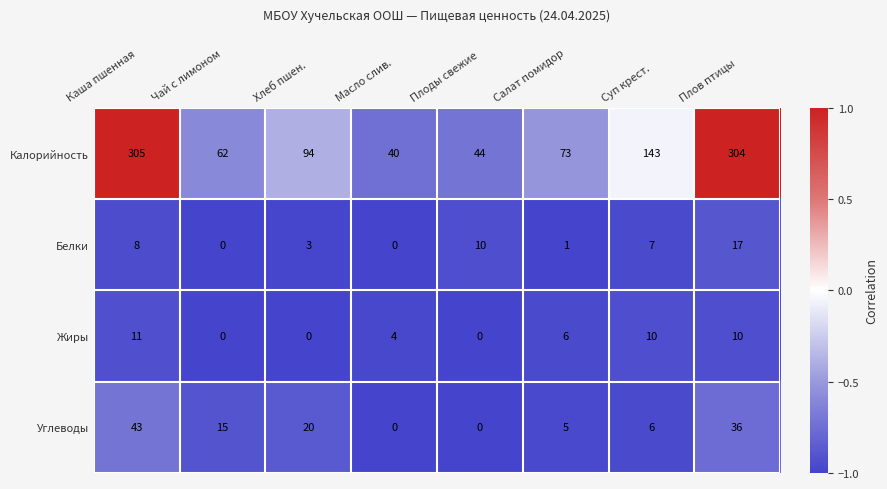

Is it true that Жиры equals 10 at Плов птицы?

True